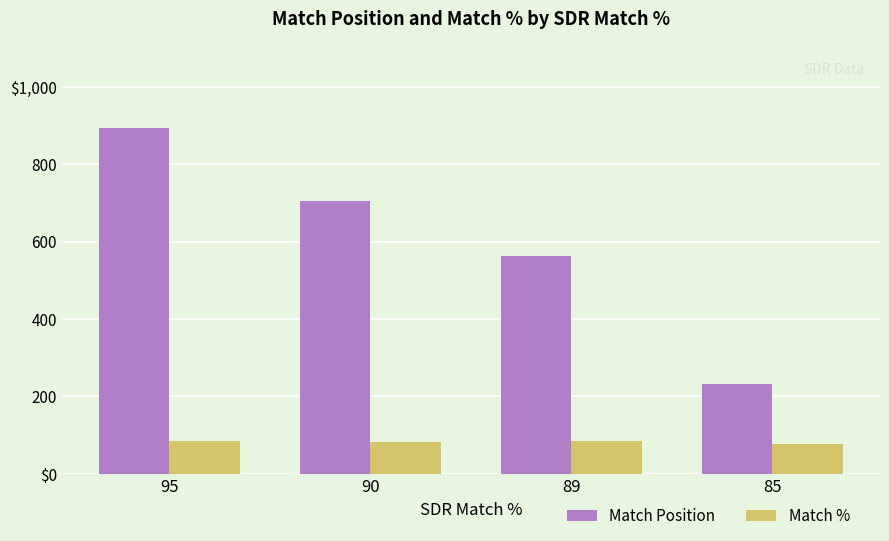

Which series has the widest spread of values?

Match Position